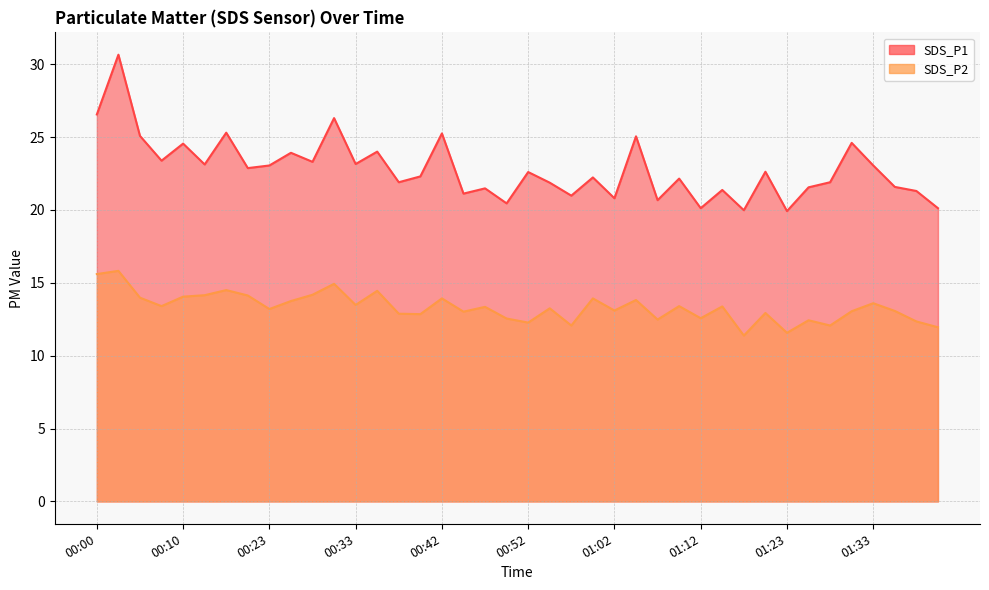

What is the value of the SDS_P1 point at the 22nd from the left?

21.9